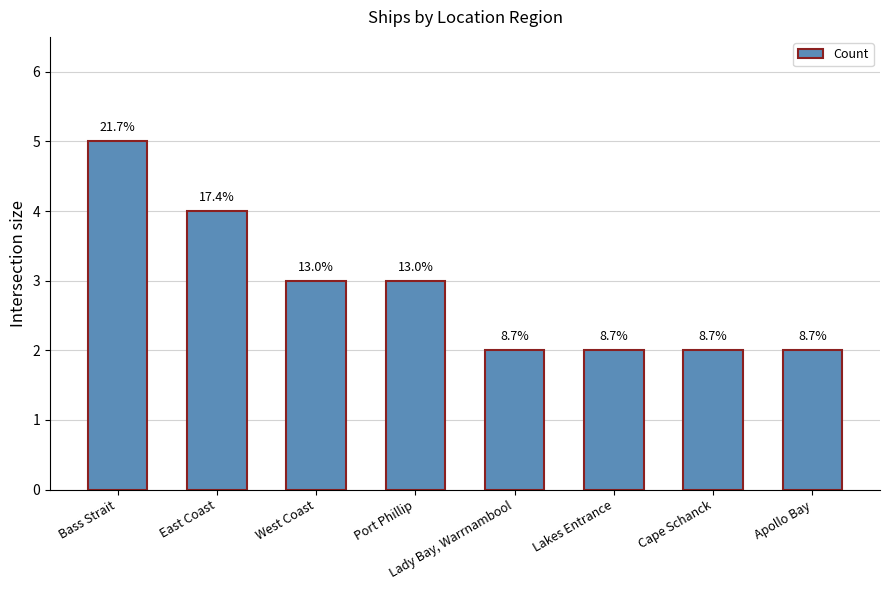

How many bars are there in total?

8